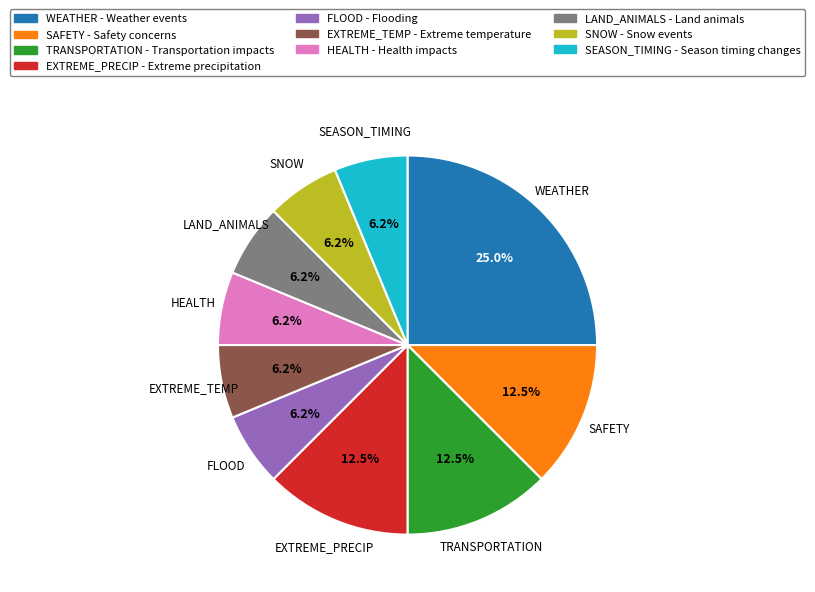

To the nearest percent, what is the difference between the TRANSPORTATION and LAND_ANIMALS slice percentages?

6%